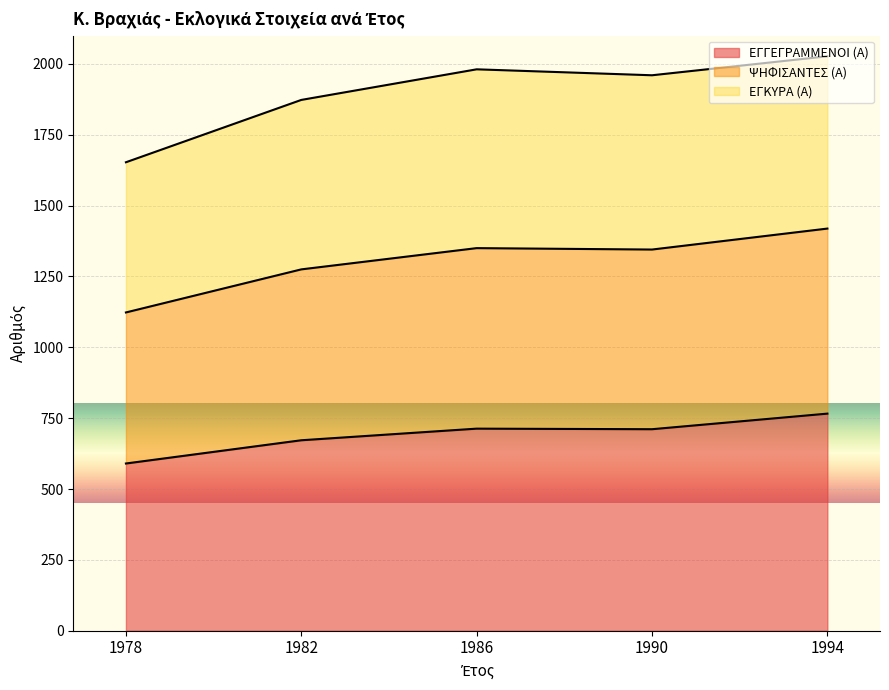

Which category has the lowest value across all series?

1978